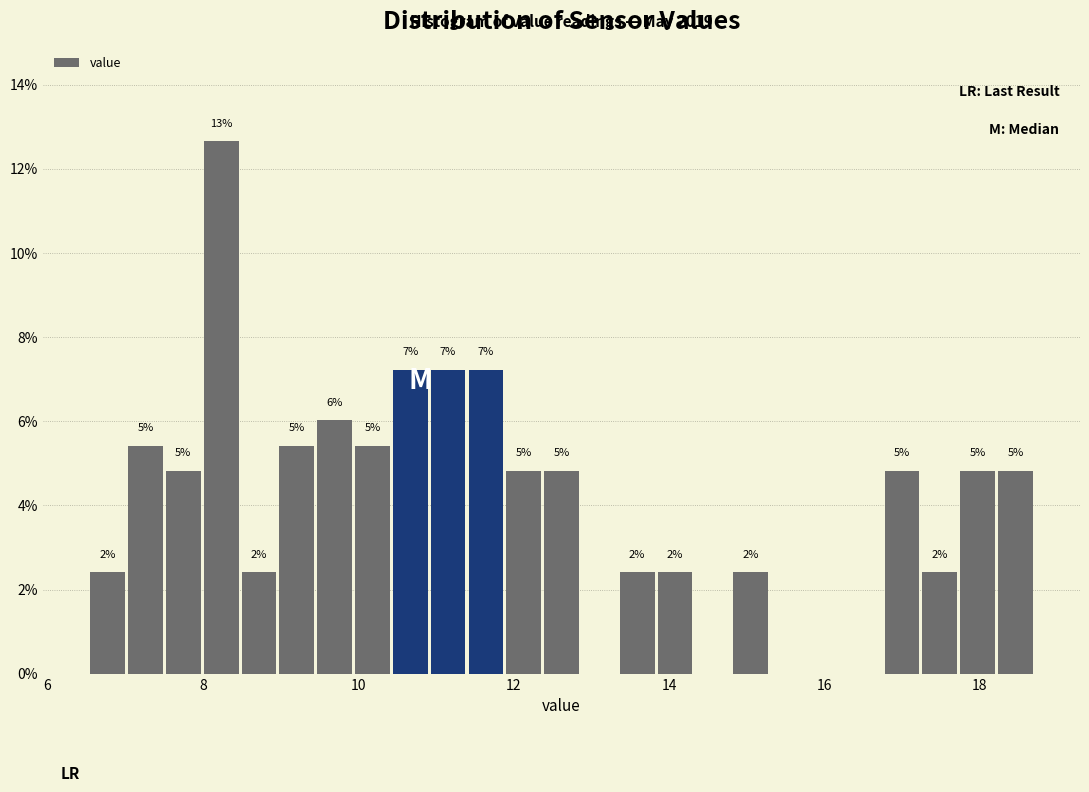

Read against the x-axis, roughly where is the centre of the tallest bar?

8.2